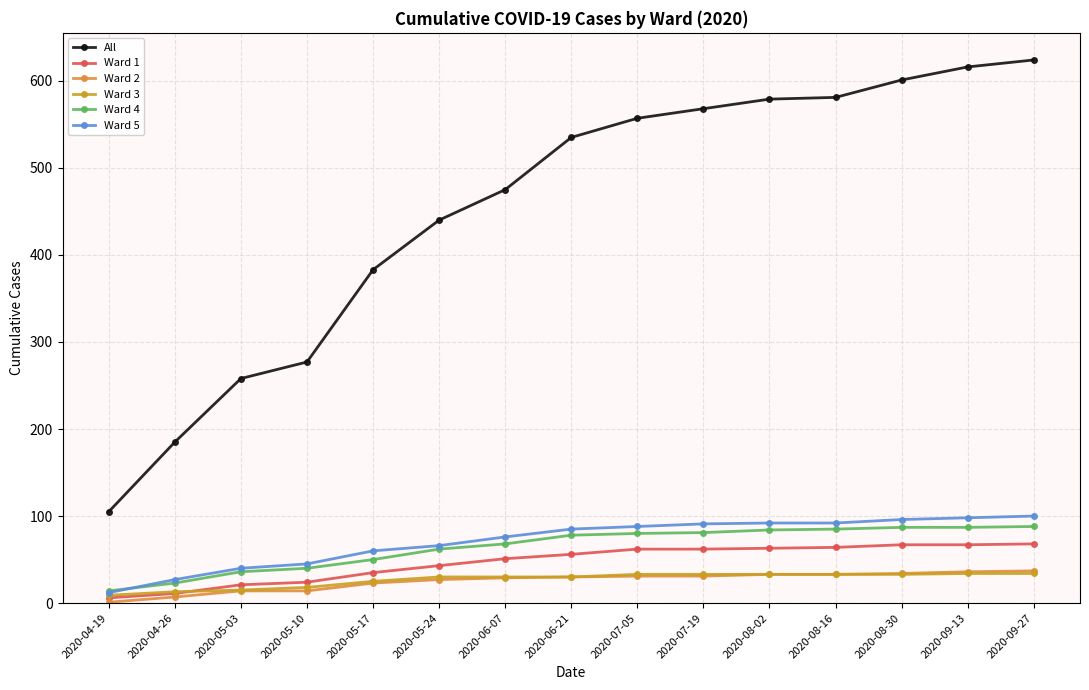

At which category does the chart reach its peak across all series?

2020-09-27